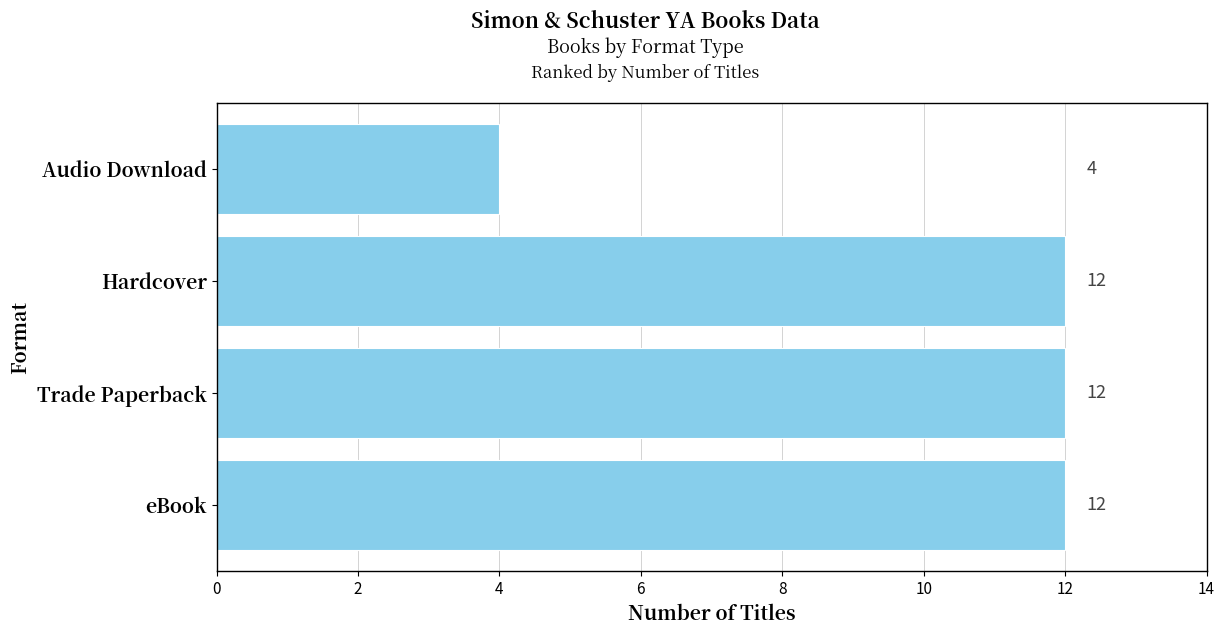

How many values are between 12 and 13?

3